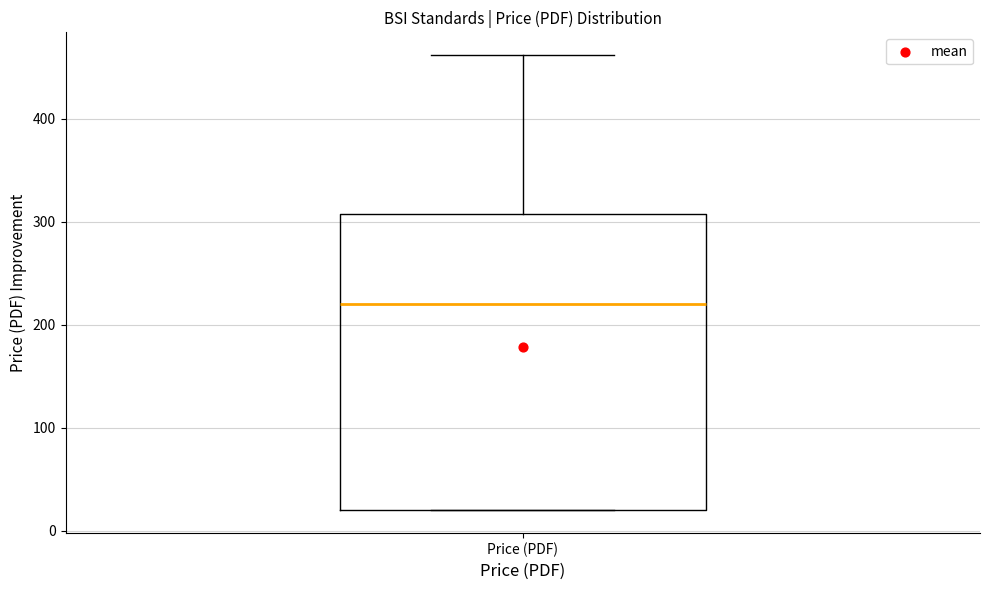

Where is the upper edge of the box for Price (PDF) on the y-axis? The values are not printed on the chart, so give them approximately, as read against the axis.

310